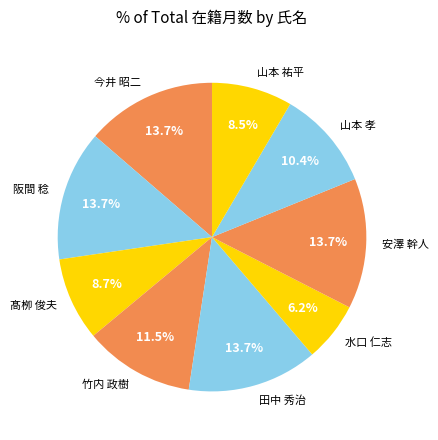

Does 安澤 幹人 represent more than half of the total?

No